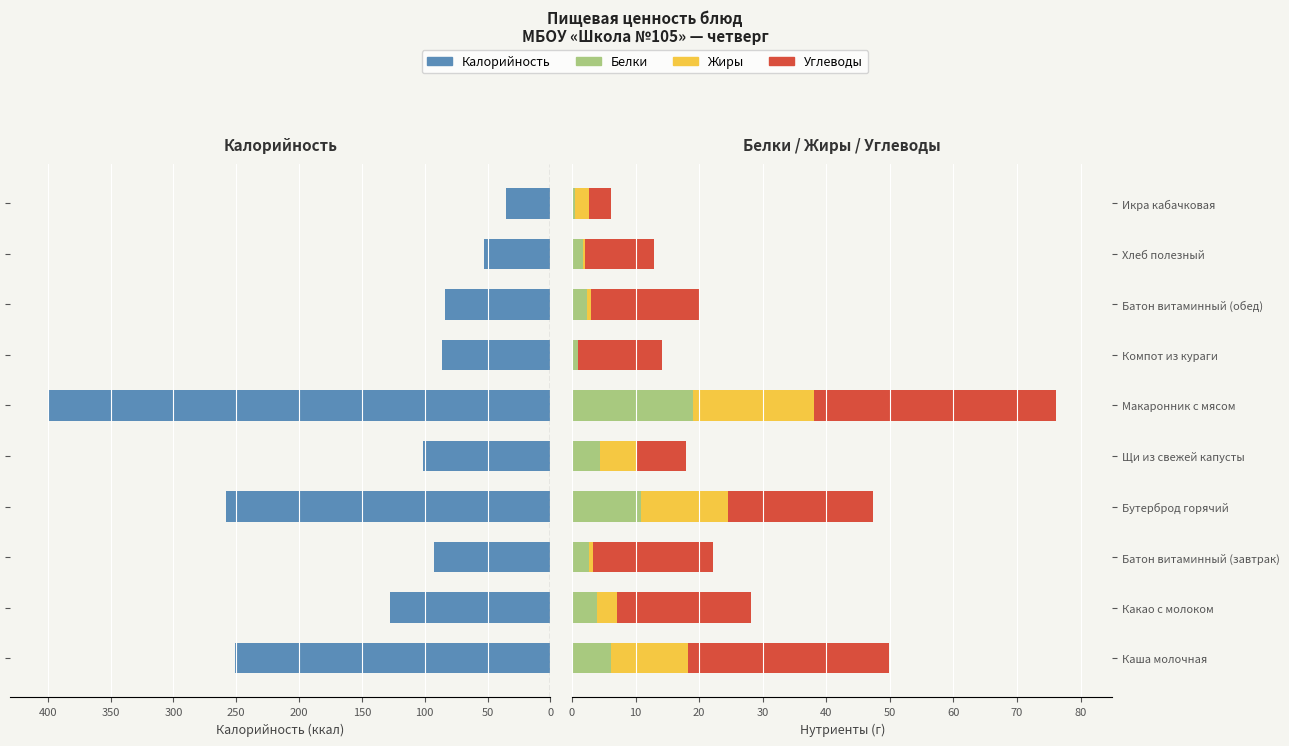

The Белки series shows 1.6 at Батон витаминный (завтрак). True or false?

False